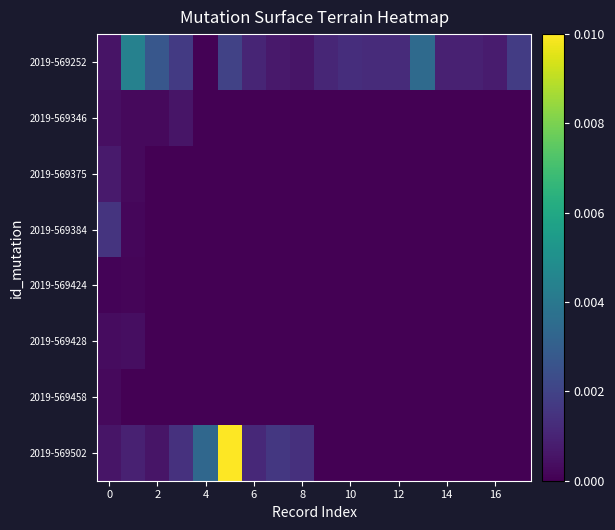

Which series has the largest total across all categories?

2019-569252